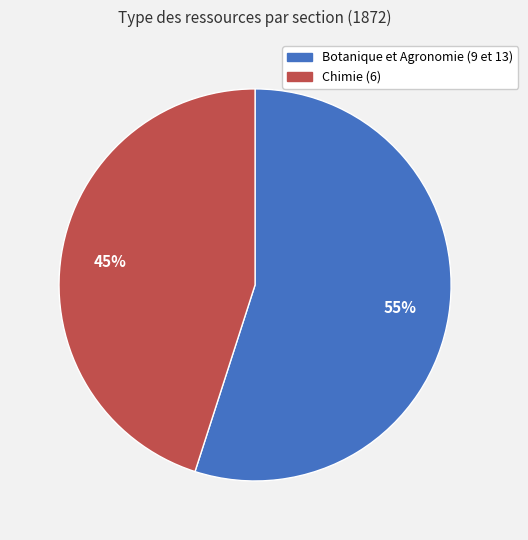

Count the number of slices in the pie.

2